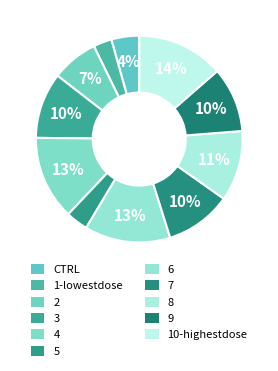

Is the sum of 9 and 5 greater than half?

No